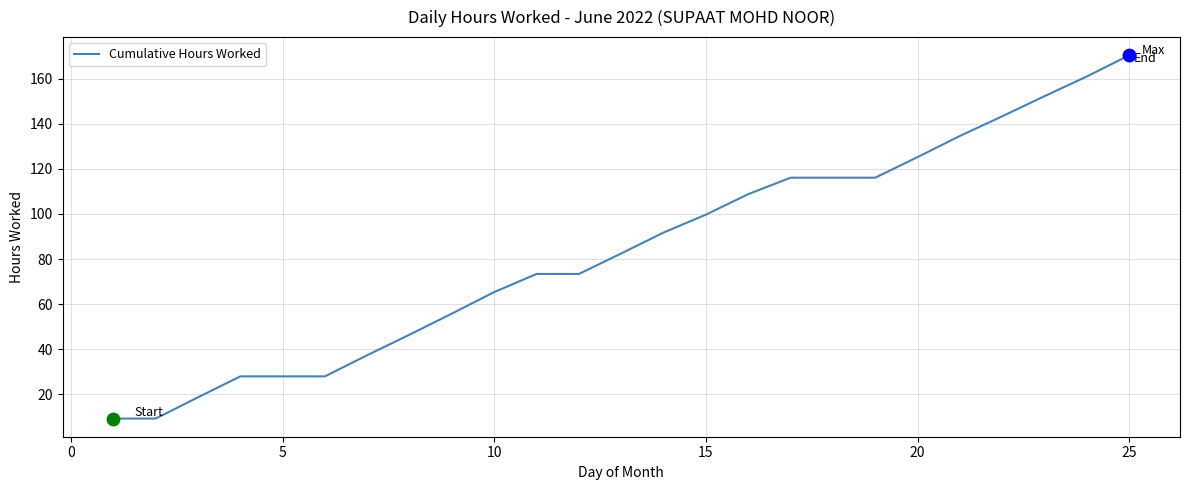

What is the minimum value shown in the chart?

9.2